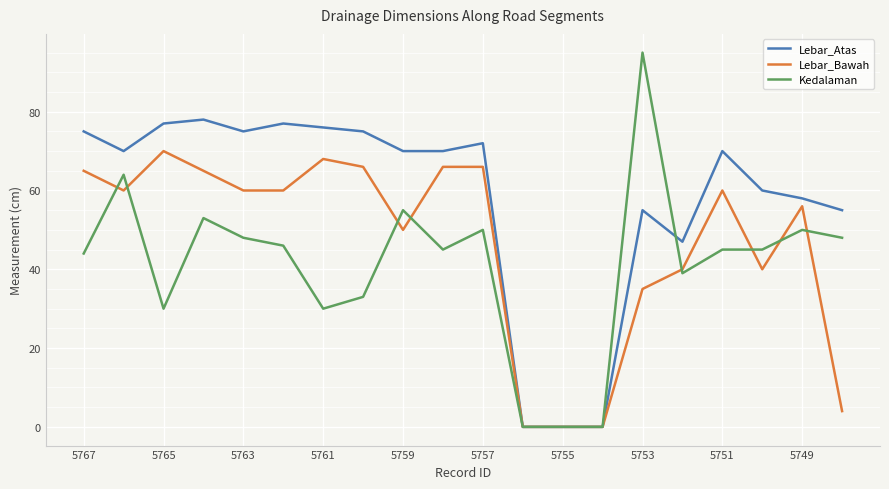

Reading left to right, what are all the values shown in this chart?

Lebar_Atas: 75	70	77	78	75	77	76	75	70	70	72	0	0	0	55	47	70	60	58	55
Lebar_Bawah: 65	60	70	65	60	60	68	66	50	66	66	0	0	0	35	40	60	40	56	4
Kedalaman: 44	64	30	53	48	46	30	33	55	45	50	0	0	0	95	39	45	45	50	48